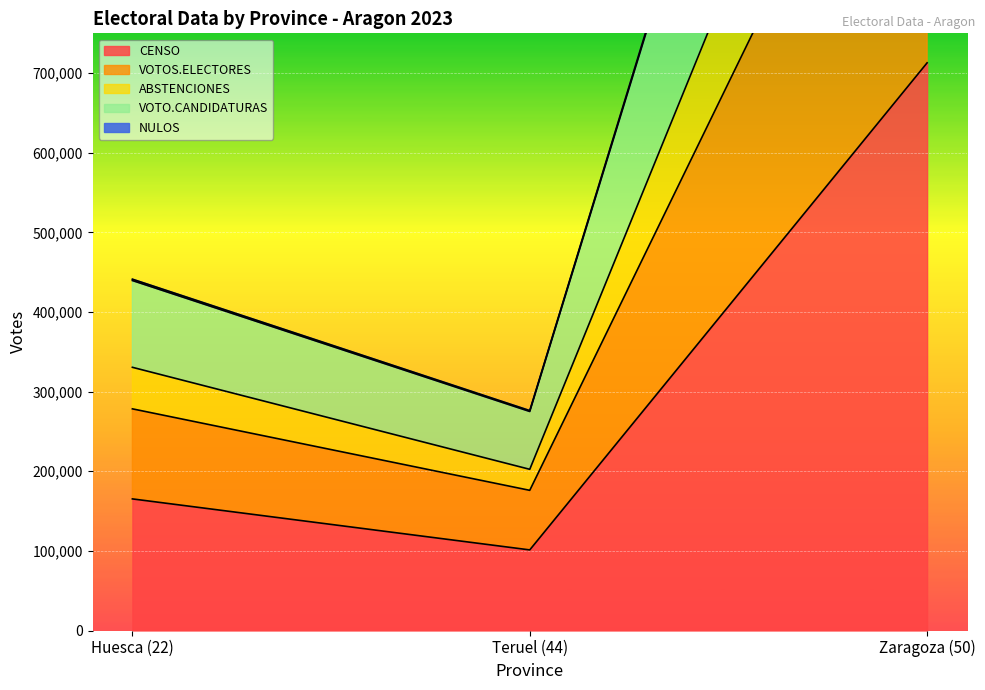

What are all the series names shown in the legend?

CENSO, VOTOS.ELECTORES, ABSTENCIONES, VOTO.CANDIDATURAS, NULOS